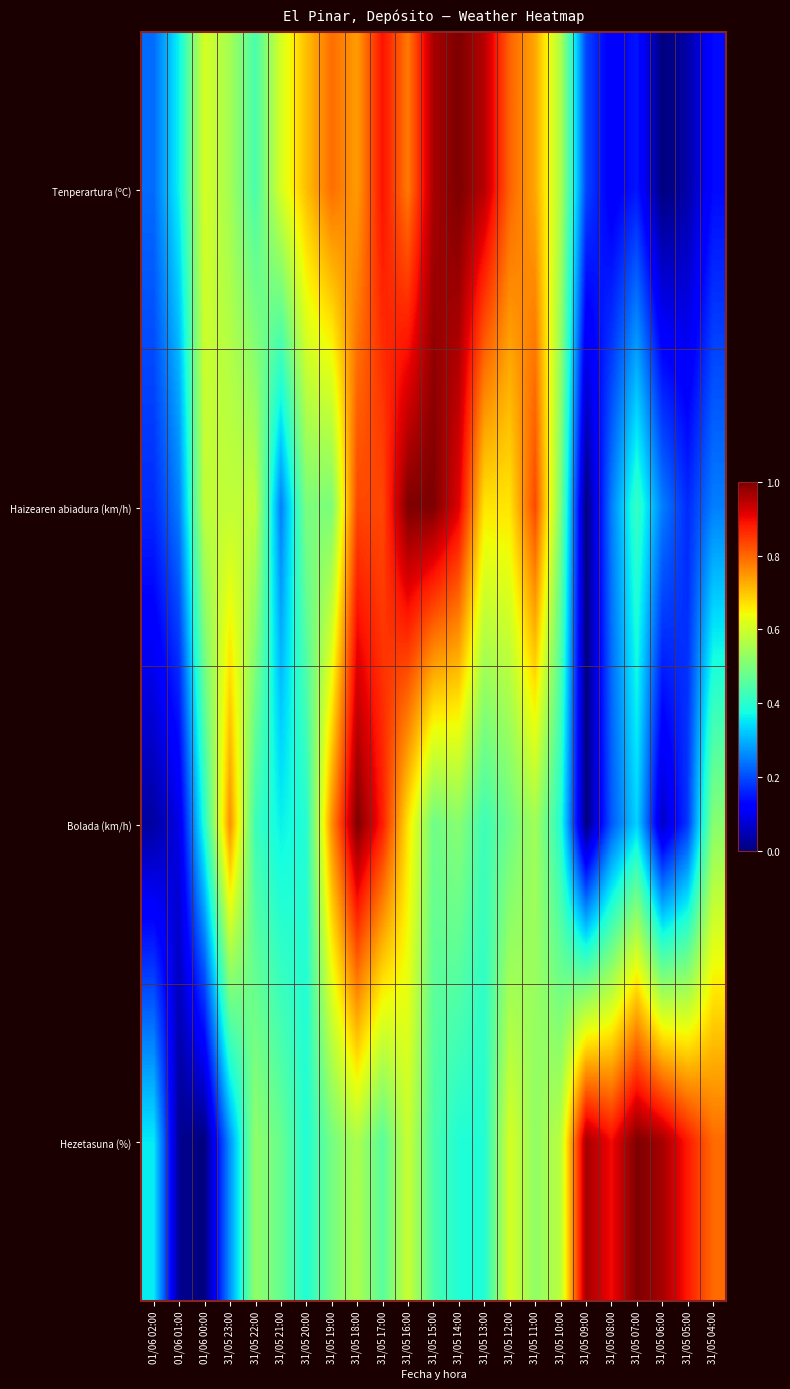

At 01/06 00:00, list the series in order from largest to smallest.

Tenperartura (ºC), Haizearen abiadura (km/h), Bolada (km/h), Hezetasuna (%)